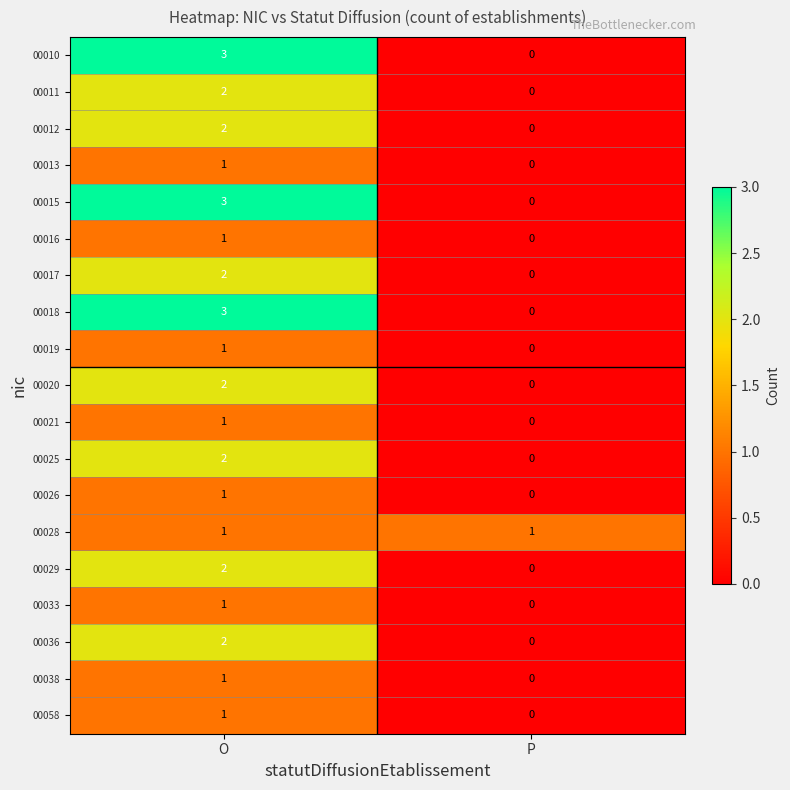

Where is 00038 nearest to the value 0?

P